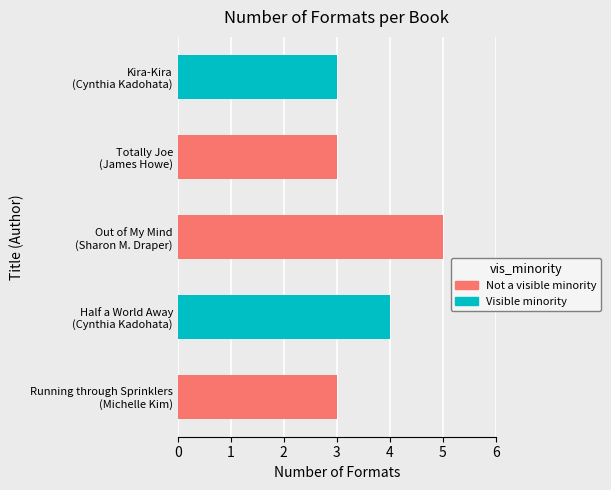

Reading top to bottom, extract all data points from this chart.

3	3	5	4	3